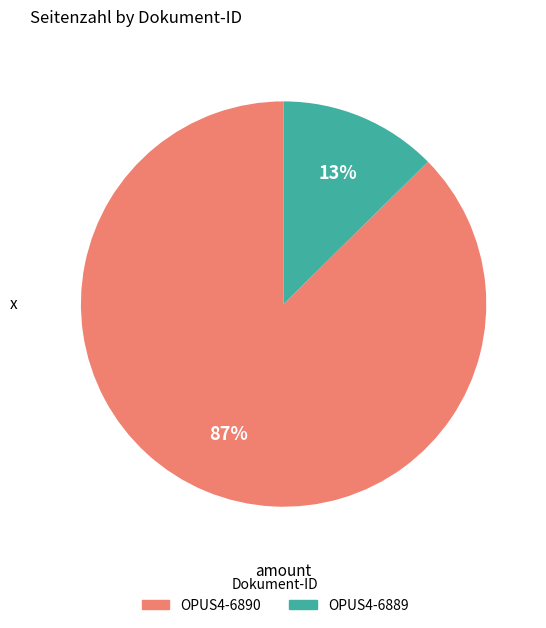

Approximately how many times larger is the value at OPUS4-6889 compared to OPUS4-6890?

0.1